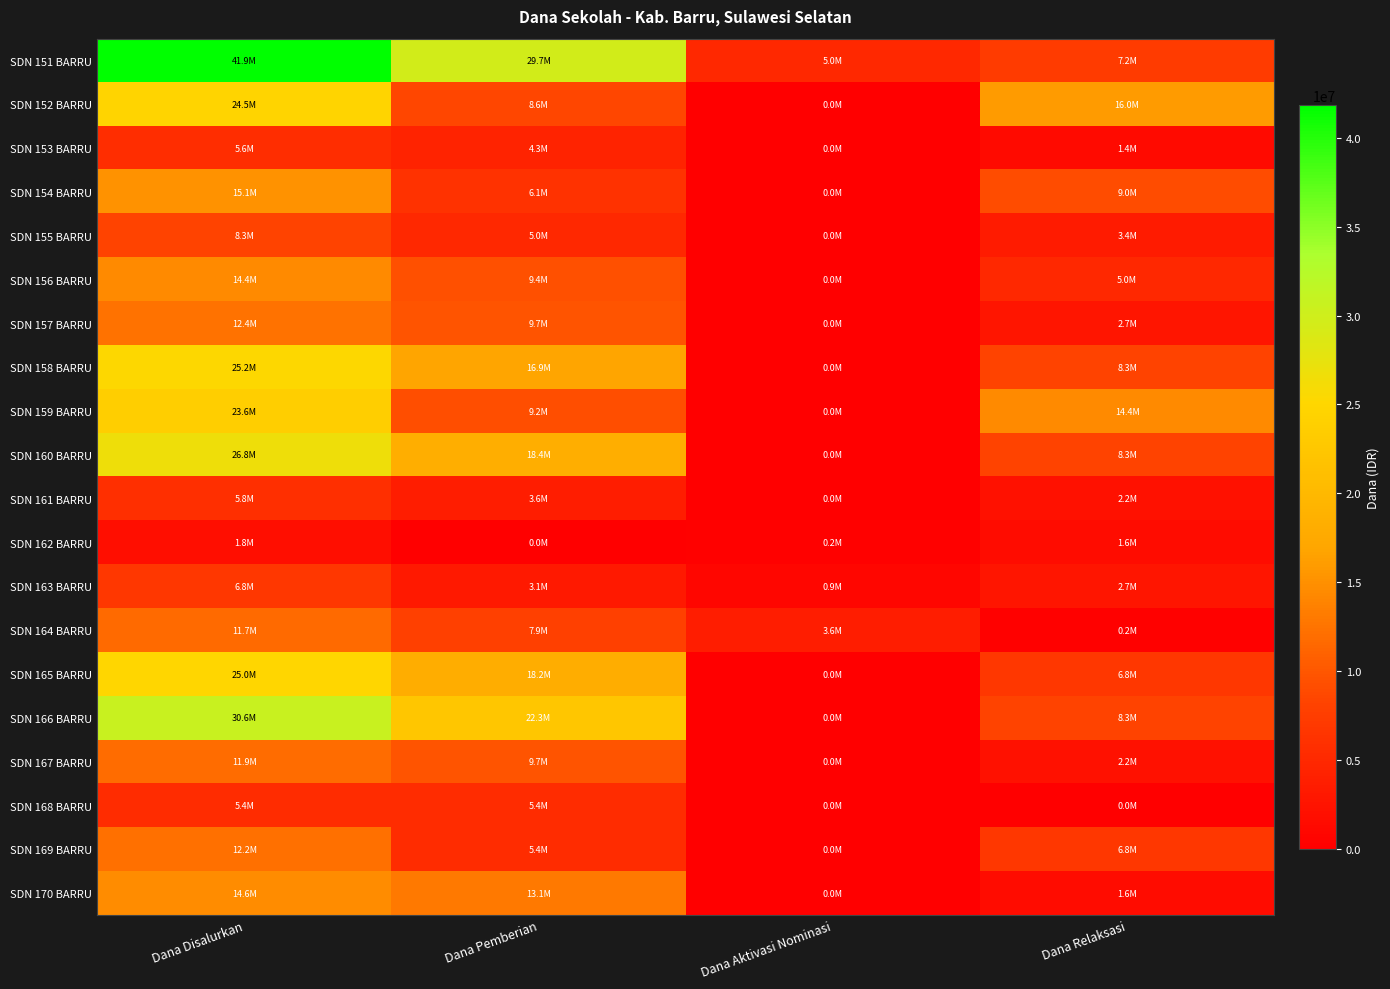

Reading left to right, list all the values displayed in this chart.

SDN 151 BARRU: Dana Disalurkan=41850000	Dana Pemberian=29700000	Dana Aktivasi Nominasi=4950000	Dana Relaksasi=7200000
SDN 152 BARRU: Dana Disalurkan=24525000	Dana Pemberian=8550000	Dana Aktivasi Nominasi=0	Dana Relaksasi=15975000
SDN 153 BARRU: Dana Disalurkan=5625000	Dana Pemberian=4275000	Dana Aktivasi Nominasi=0	Dana Relaksasi=1350000
SDN 154 BARRU: Dana Disalurkan=15075000	Dana Pemberian=6075000	Dana Aktivasi Nominasi=0	Dana Relaksasi=9000000
SDN 155 BARRU: Dana Disalurkan=8325000	Dana Pemberian=4950000	Dana Aktivasi Nominasi=0	Dana Relaksasi=3375000
SDN 156 BARRU: Dana Disalurkan=14400000	Dana Pemberian=9450000	Dana Aktivasi Nominasi=0	Dana Relaksasi=4950000
SDN 157 BARRU: Dana Disalurkan=12375000	Dana Pemberian=9675000	Dana Aktivasi Nominasi=0	Dana Relaksasi=2700000
SDN 158 BARRU: Dana Disalurkan=25200000	Dana Pemberian=16875000	Dana Aktivasi Nominasi=0	Dana Relaksasi=8325000
SDN 159 BARRU: Dana Disalurkan=23625000	Dana Pemberian=9225000	Dana Aktivasi Nominasi=0	Dana Relaksasi=14400000
SDN 160 BARRU: Dana Disalurkan=26775000	Dana Pemberian=18450000	Dana Aktivasi Nominasi=0	Dana Relaksasi=8325000
SDN 161 BARRU: Dana Disalurkan=5850000	Dana Pemberian=3600000	Dana Aktivasi Nominasi=0	Dana Relaksasi=2250000
SDN 162 BARRU: Dana Disalurkan=1800000	Dana Pemberian=0	Dana Aktivasi Nominasi=225000	Dana Relaksasi=1575000
SDN 163 BARRU: Dana Disalurkan=6750000	Dana Pemberian=3150000	Dana Aktivasi Nominasi=900000	Dana Relaksasi=2700000
SDN 164 BARRU: Dana Disalurkan=11700000	Dana Pemberian=7875000	Dana Aktivasi Nominasi=3600000	Dana Relaksasi=225000
SDN 165 BARRU: Dana Disalurkan=24975000	Dana Pemberian=18225000	Dana Aktivasi Nominasi=0	Dana Relaksasi=6750000
SDN 166 BARRU: Dana Disalurkan=30600000	Dana Pemberian=22275000	Dana Aktivasi Nominasi=0	Dana Relaksasi=8325000
SDN 167 BARRU: Dana Disalurkan=11925000	Dana Pemberian=9675000	Dana Aktivasi Nominasi=0	Dana Relaksasi=2250000
SDN 168 BARRU: Dana Disalurkan=5400000	Dana Pemberian=5400000	Dana Aktivasi Nominasi=0	Dana Relaksasi=0
SDN 169 BARRU: Dana Disalurkan=12150000	Dana Pemberian=5400000	Dana Aktivasi Nominasi=0	Dana Relaksasi=6750000
SDN 170 BARRU: Dana Disalurkan=14625000	Dana Pemberian=13050000	Dana Aktivasi Nominasi=0	Dana Relaksasi=1575000